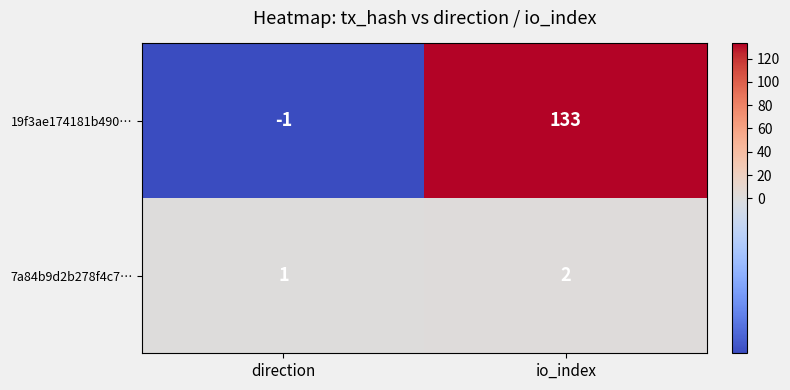

What is the smallest value displayed?

-1